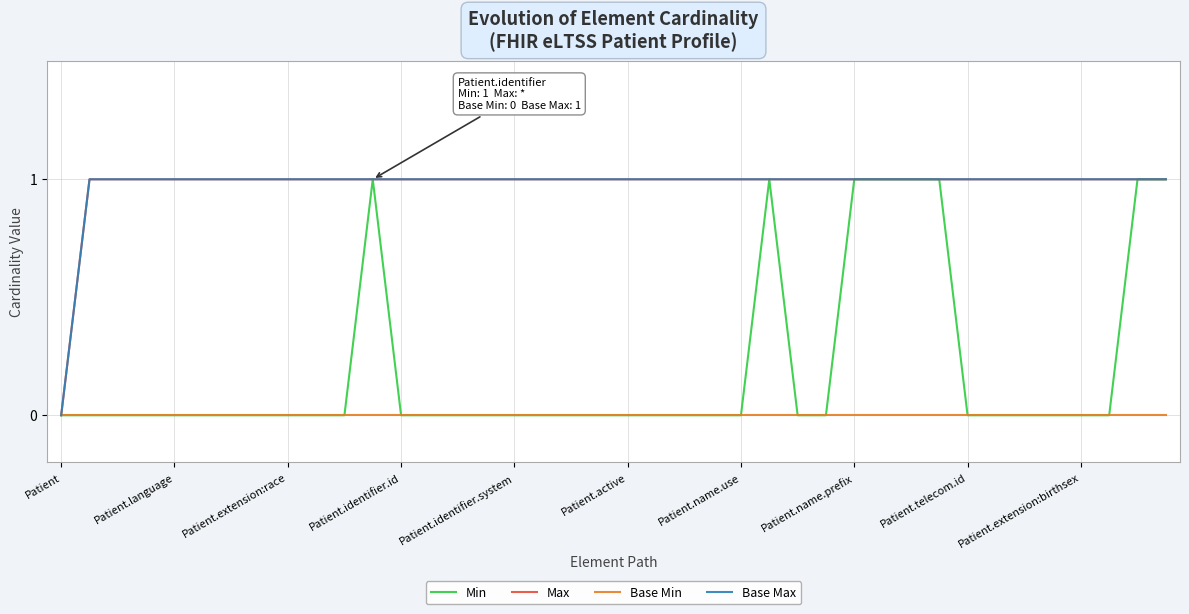

How many interior local peaks does the Min series have?

2